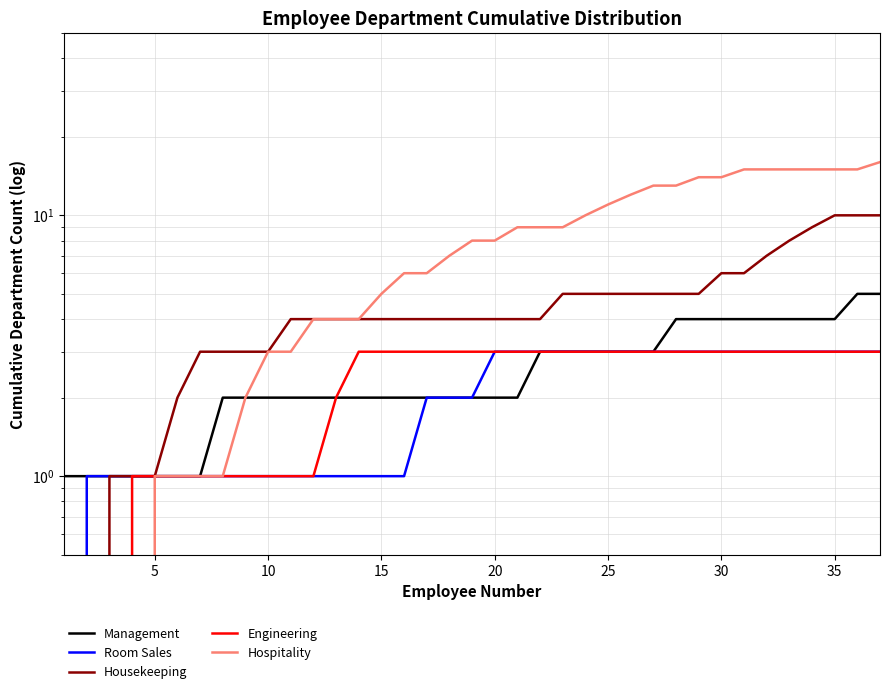

What is the sum of all Hospitality values?

284